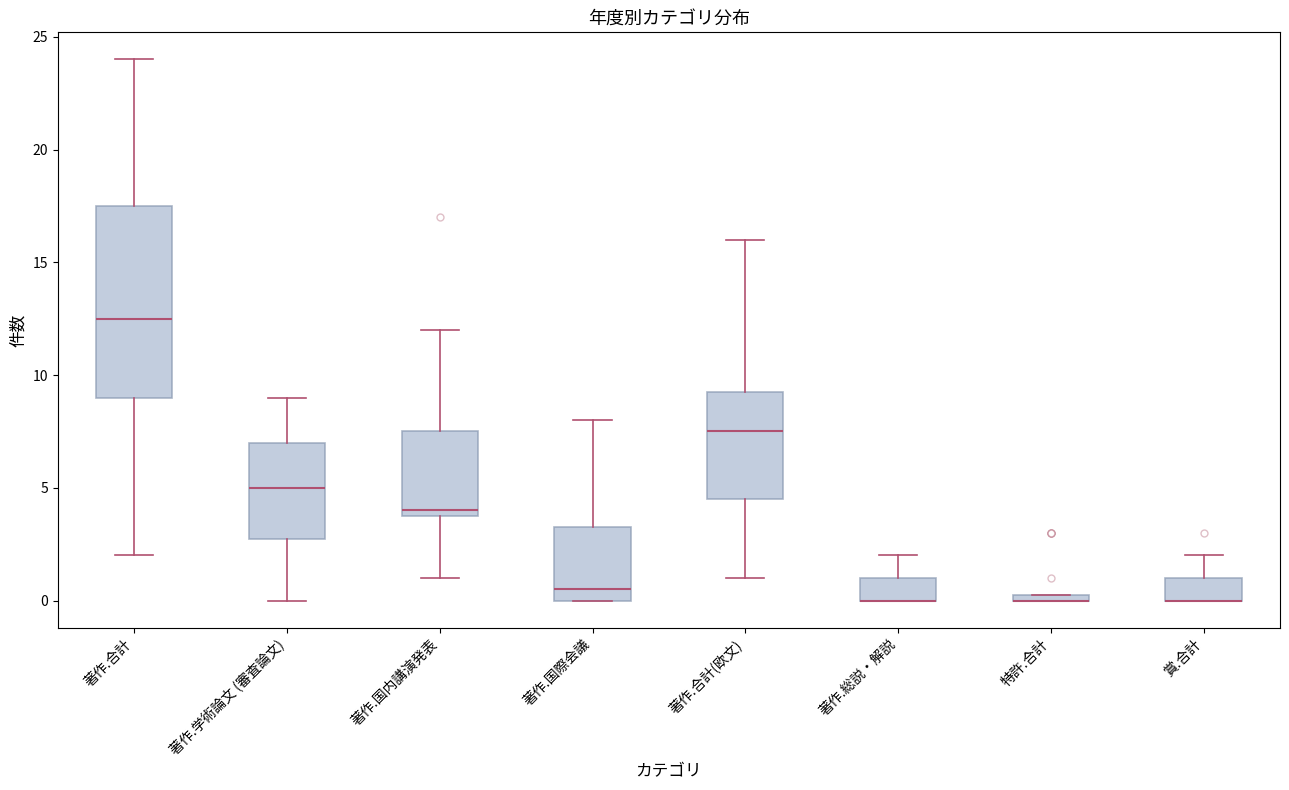

Where is the upper edge of the box for 著作.国内講演発表 on the y-axis? The values are not printed on the chart, so give them approximately, as read against the axis.

7.5